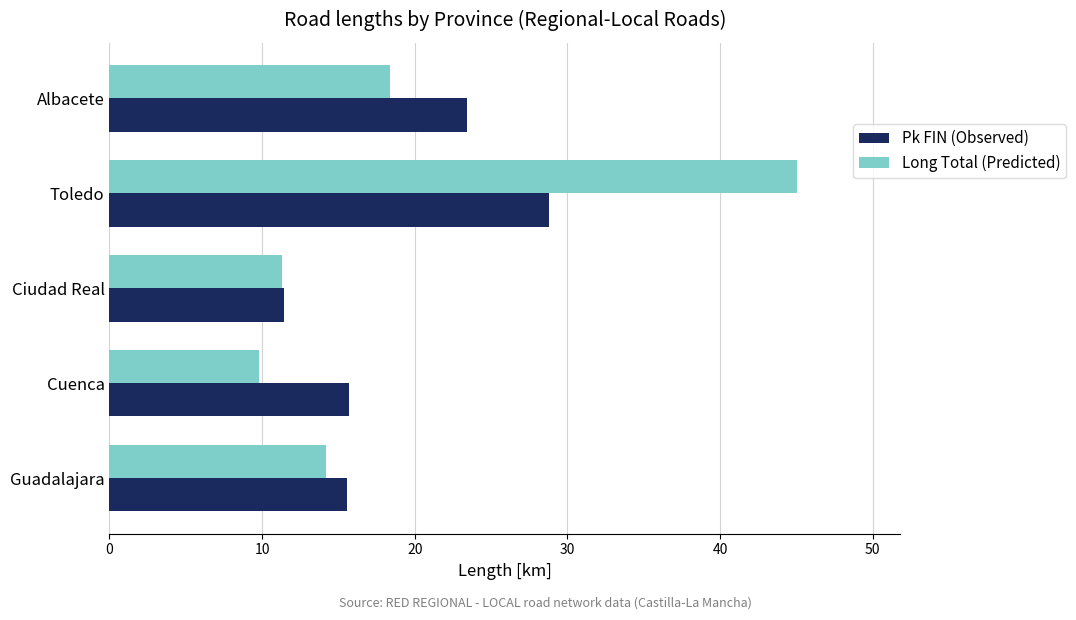

Is it true that Long Total (Predicted) equals 11.3 at Ciudad Real?

True